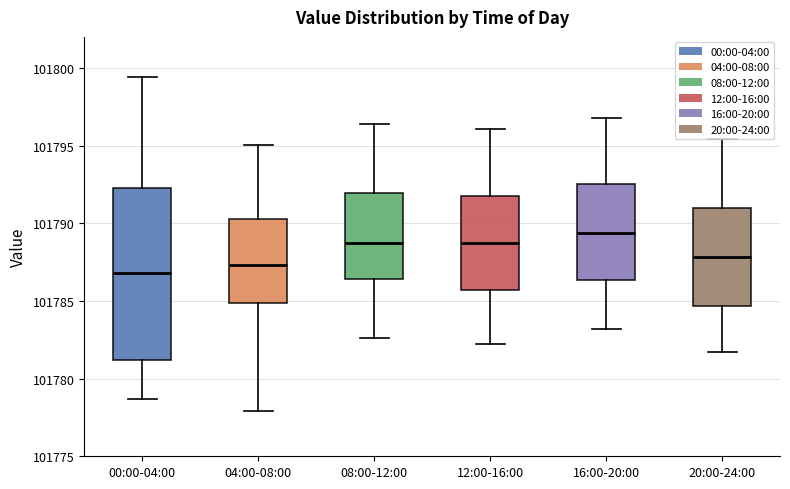

Which box is the tallest, from its lower edge to its upper edge?

00:00-04:00